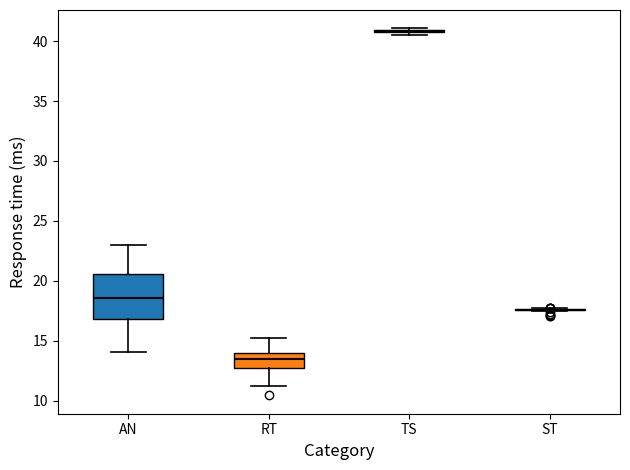

Which box is the tallest, from its lower edge to its upper edge?

AN